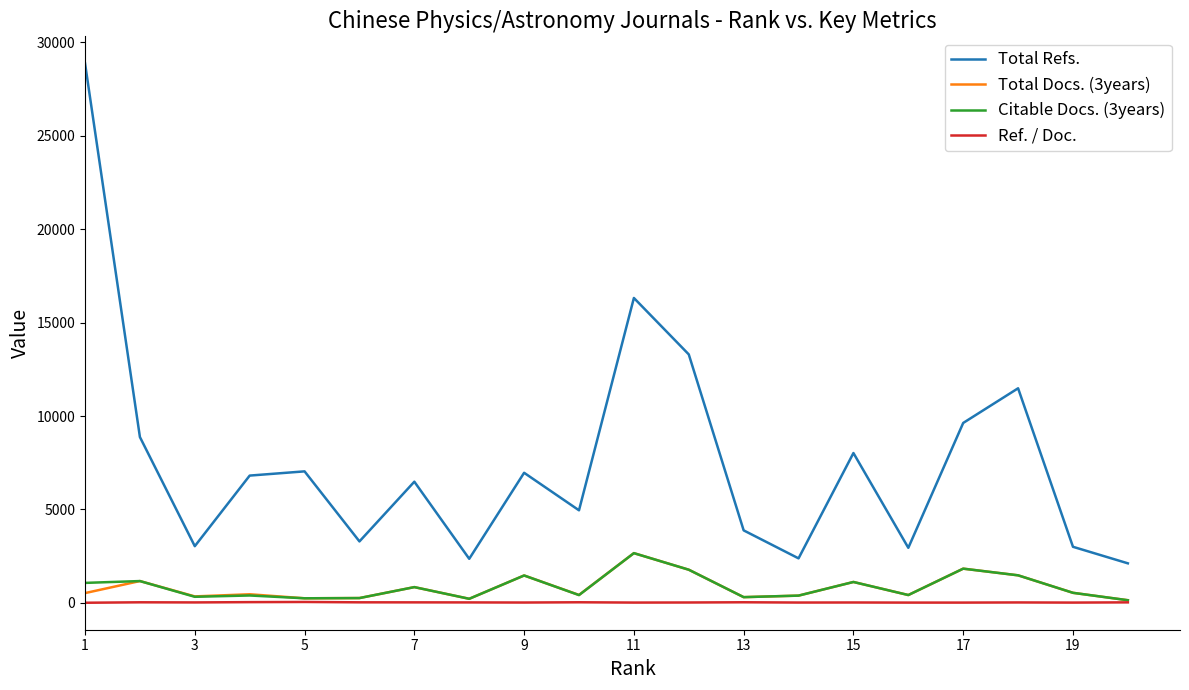

In Ref. / Doc., how many points are higher than both neighbors (excluding endpoints)?

6